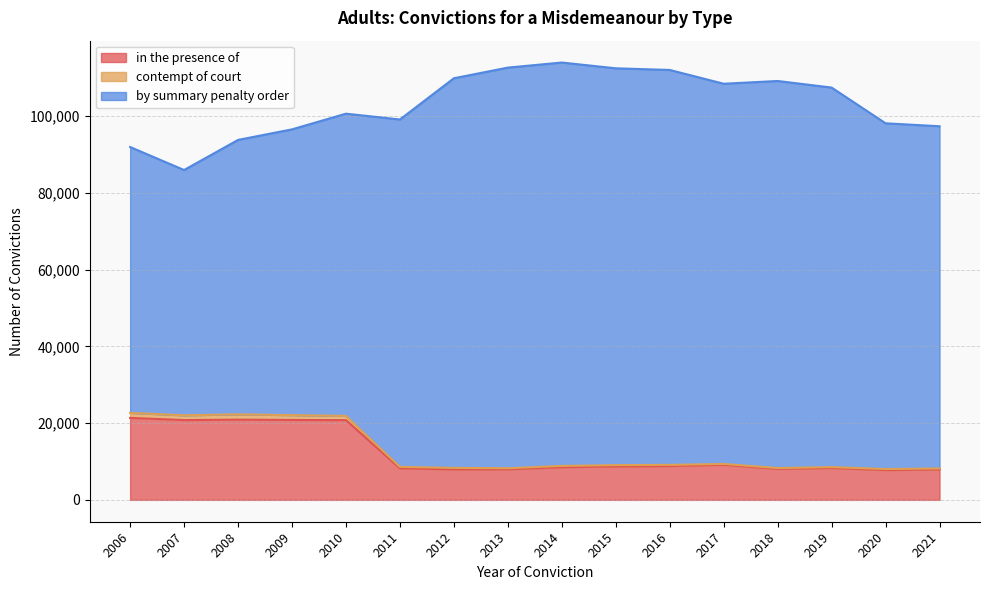

True or false: contempt of court and in the presence of cross at least once.

False